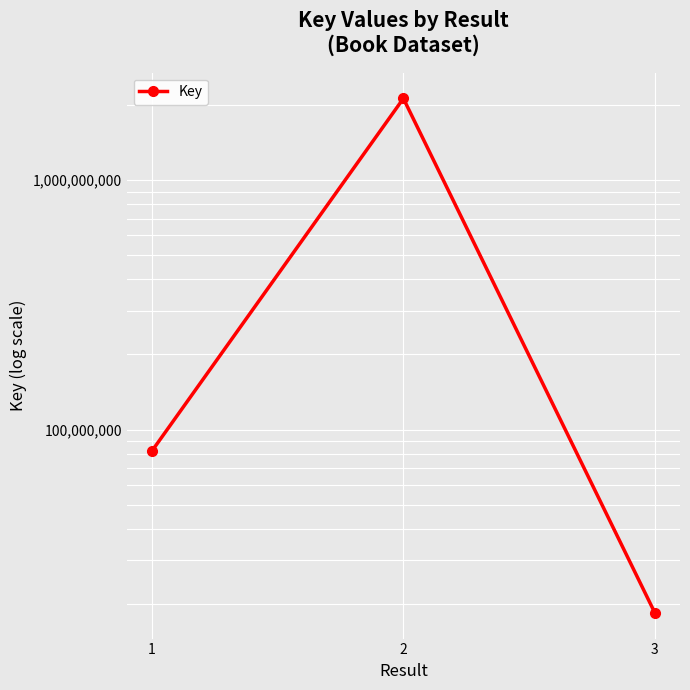

Reading left to right, transcribe all the data shown in this chart.

1=82004346	2=2124677028	3=18403661